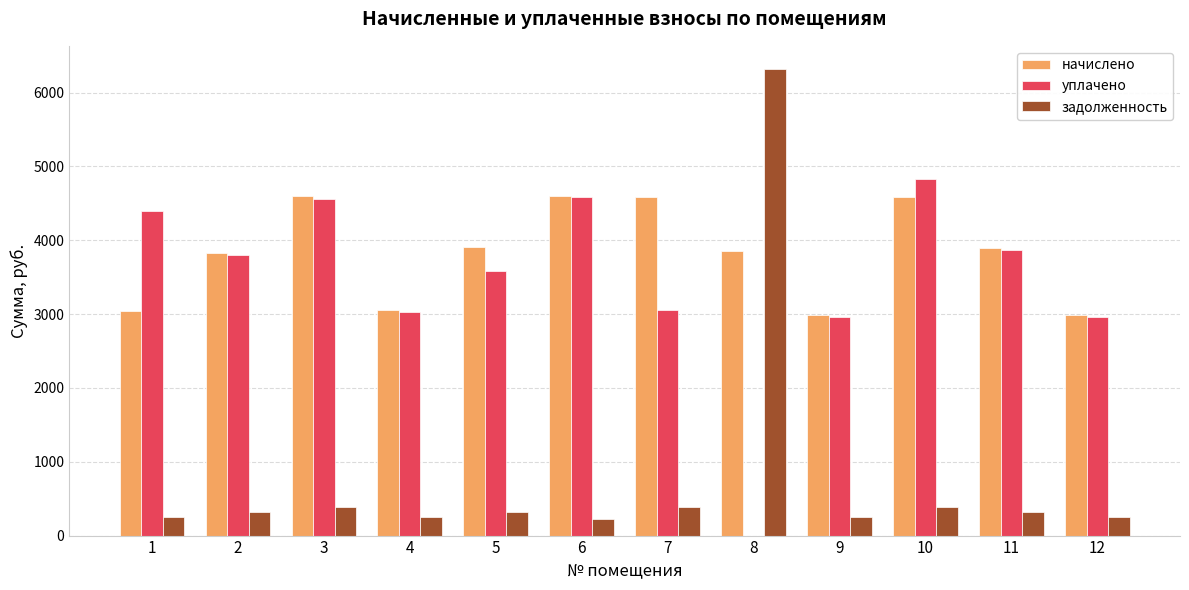

How many series are shown in this chart?

3